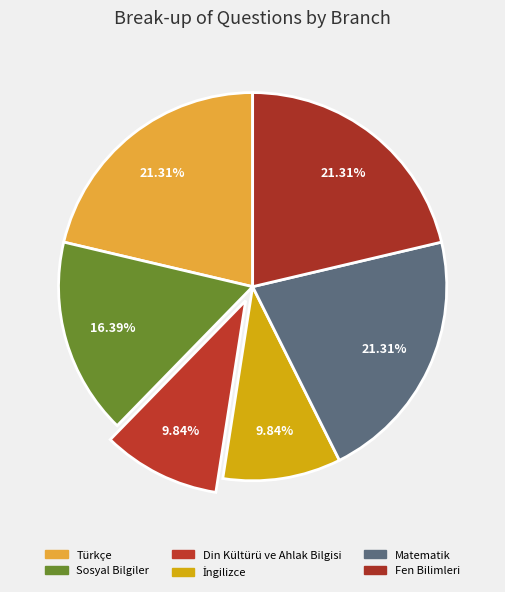

Rank the categories by value from lowest to highest.

Din Kültürü ve Ahlak Bilgisi, İngilizce, Sosyal Bilgiler, Türkçe, Matematik, Fen Bilimleri